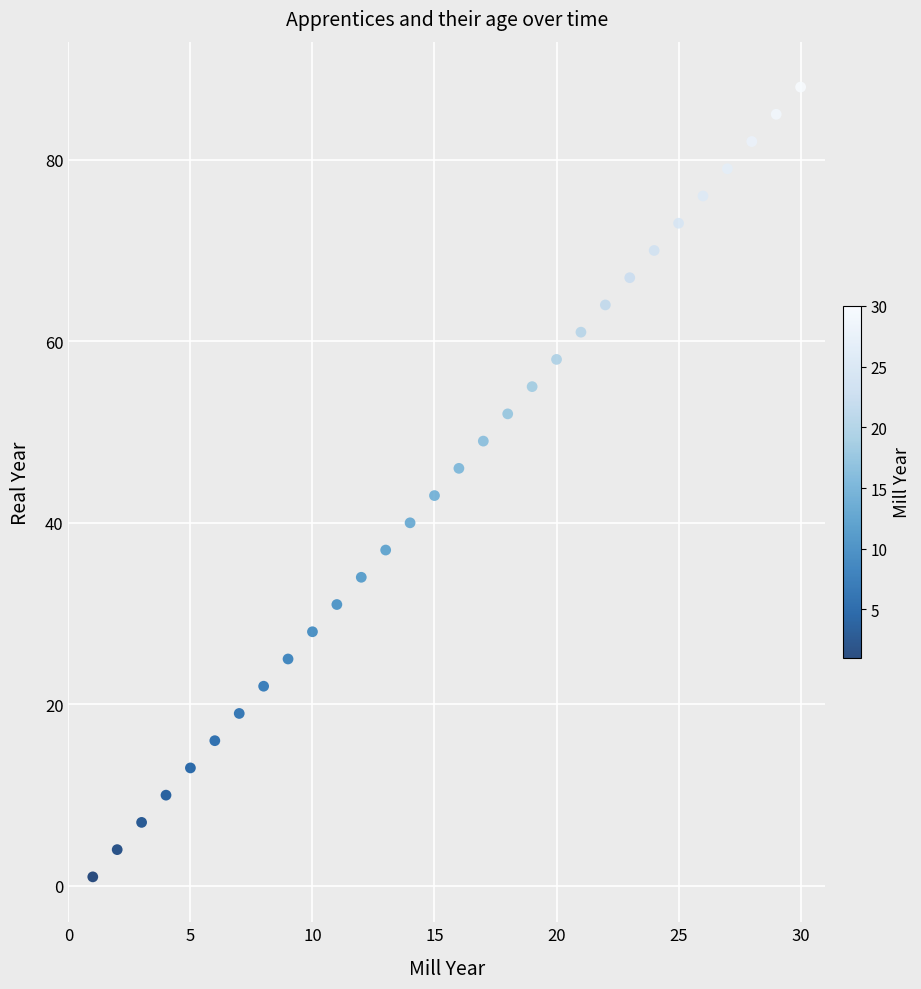

What Y value in the scatter plot is closest to 44?

43